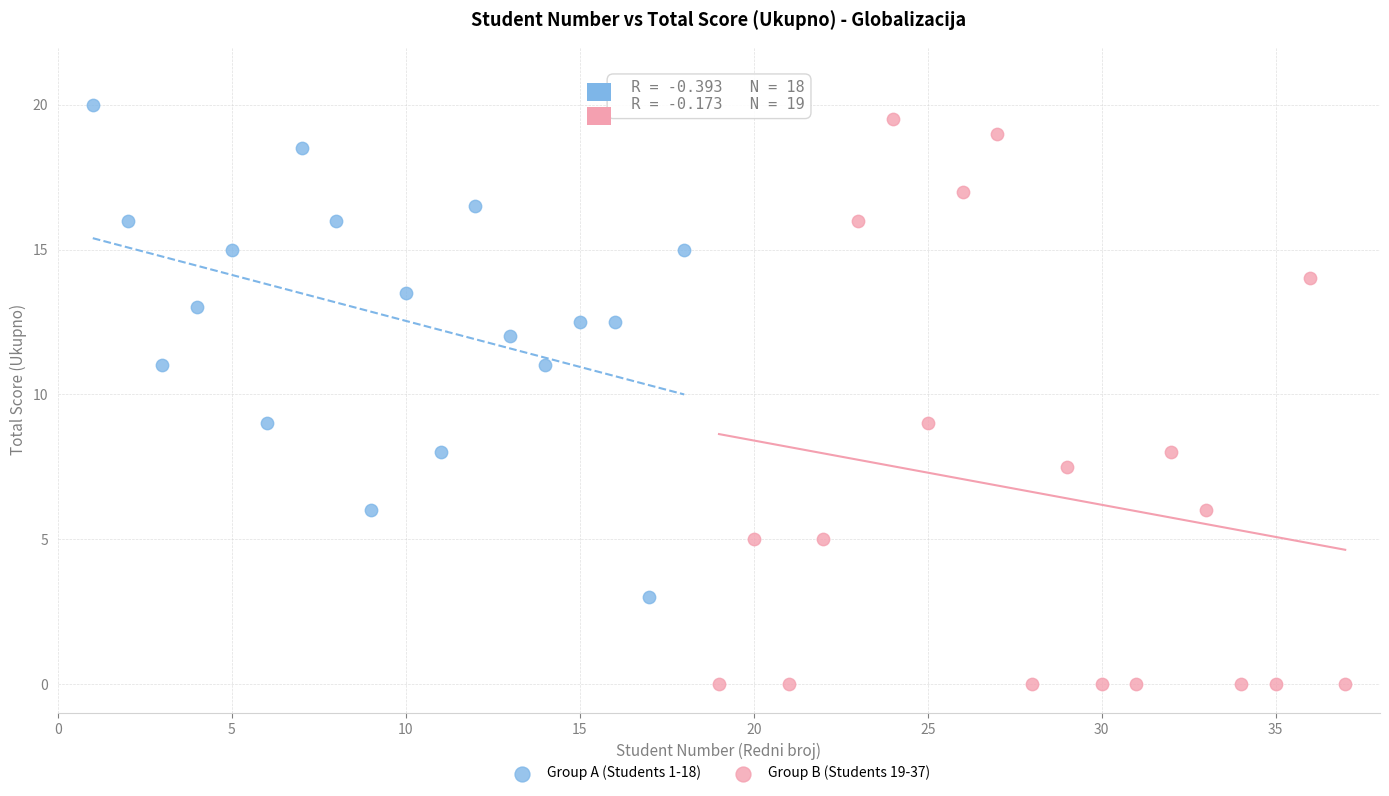

What are all the series names shown in the legend?

Group A (Students 1-18), Group B (Students 19-37)